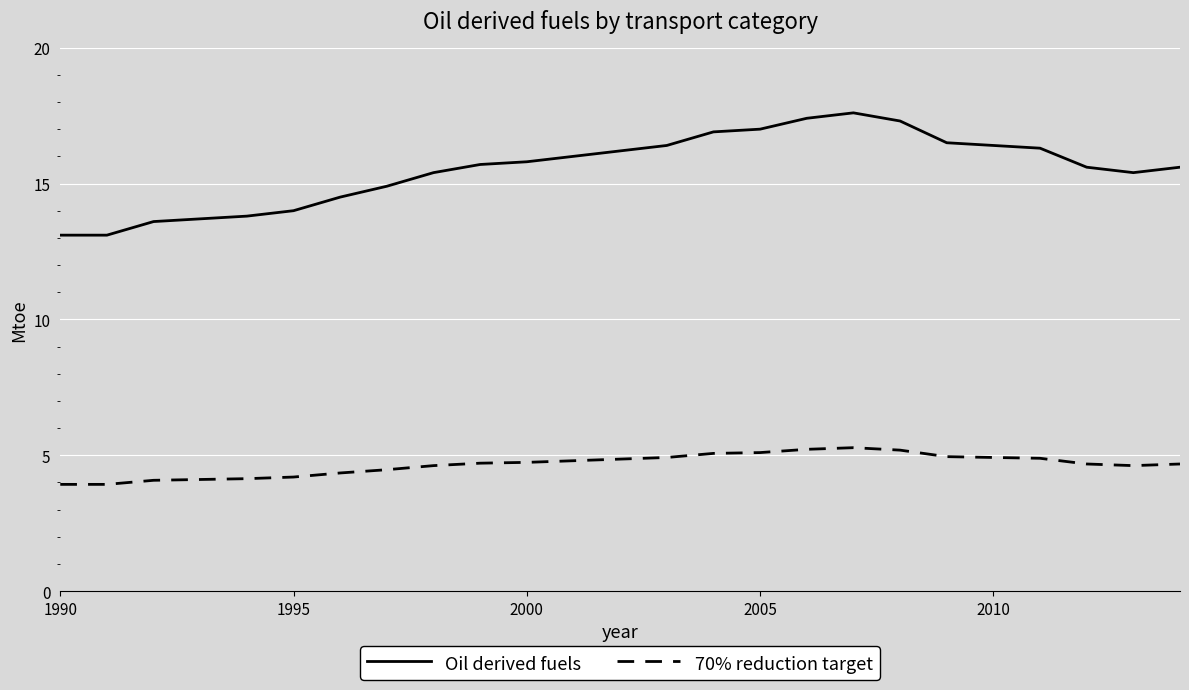

What is the maximum value shown in the chart?

17.6